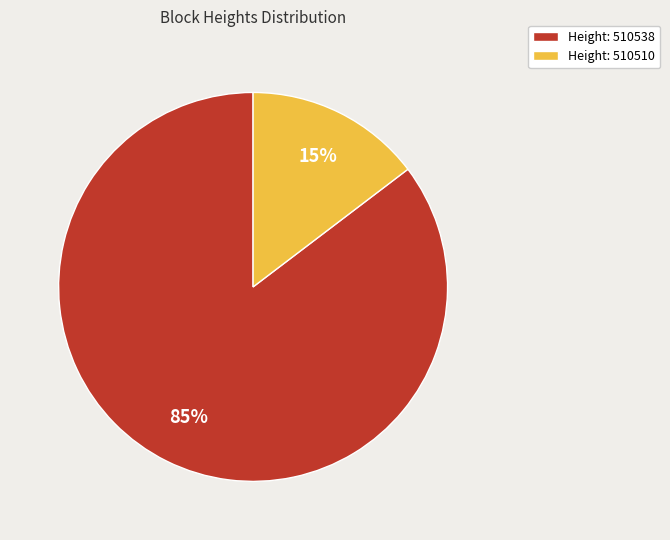

Is the sum of Height: 510510 and Height: 510538 greater than half?

Yes